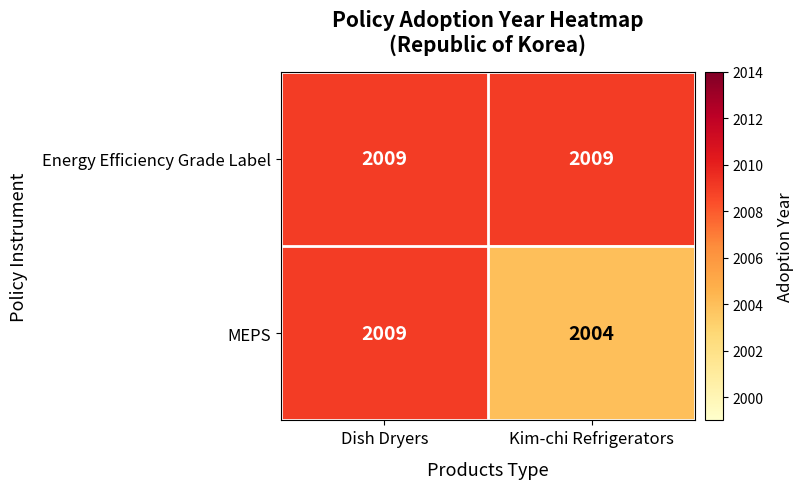

Is it true that Energy Efficiency Grade Label equals 2009 at Dish Dryers?

True